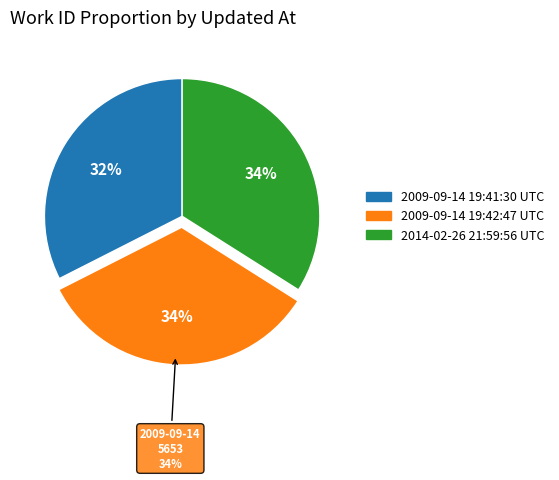

Does 2014-02-26 21:59:56 UTC account for over 50% of the chart?

No